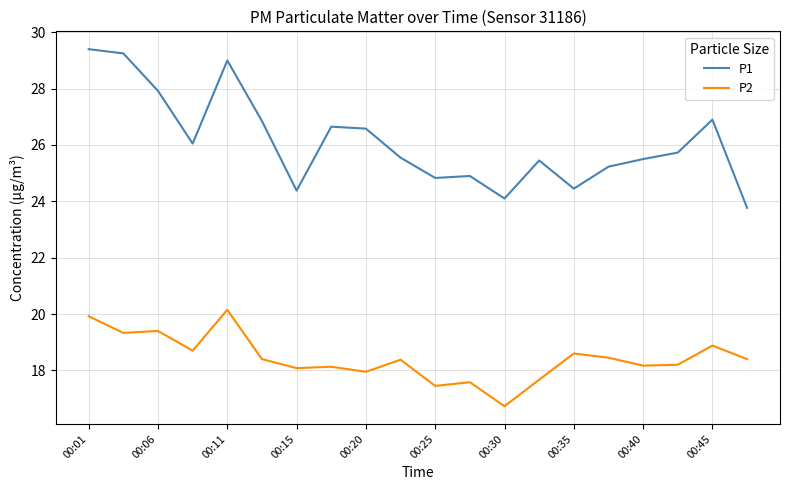

Which series has the largest range (max minus min)?

P1